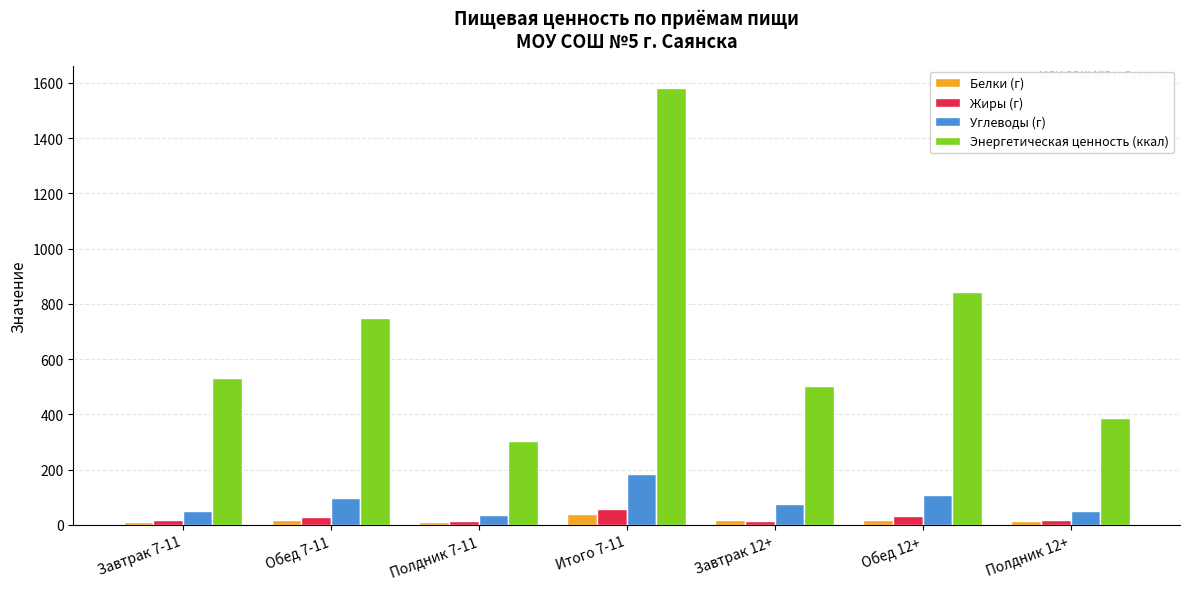

What is the label of the 7th bar from the right?

Завтрак 7-11